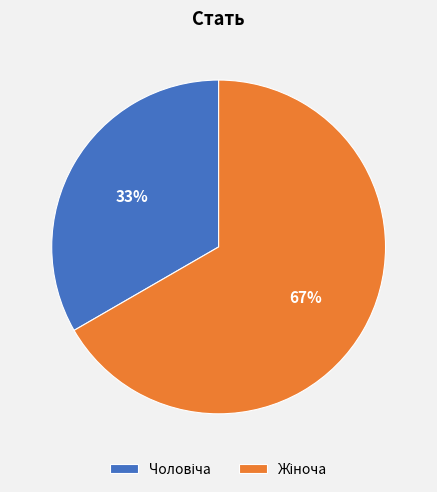

Is there any slice that represents more than half of the pie?

Yes